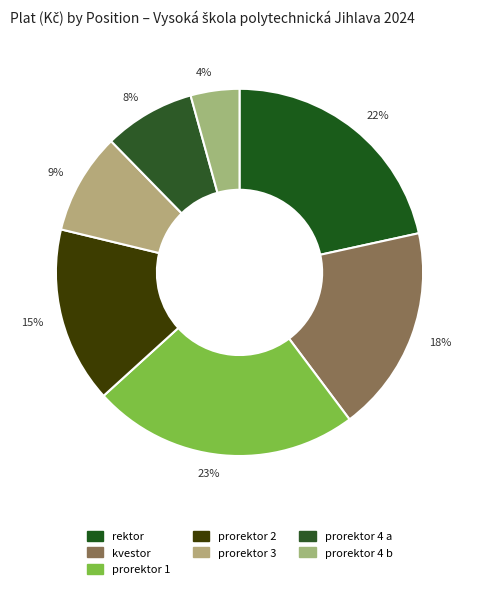

How many segments does this pie chart have?

7